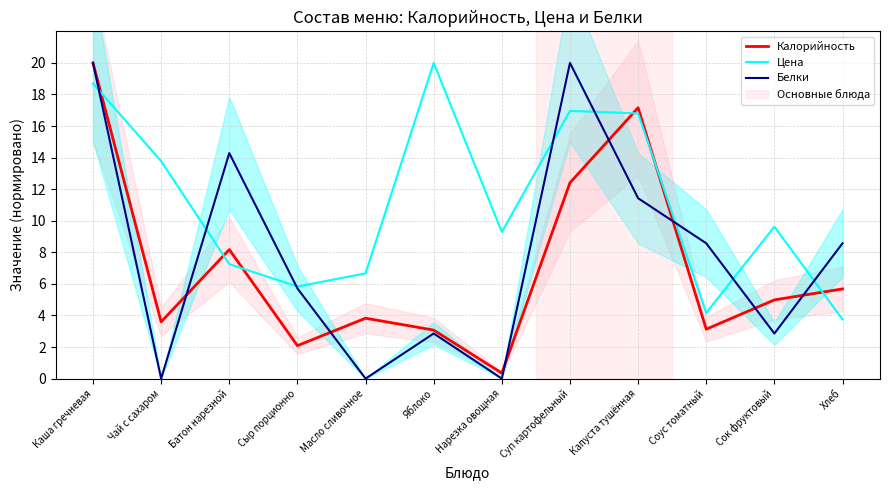

At Хлеб, list the series in order from largest to smallest.

Белки, Калорийность, Цена